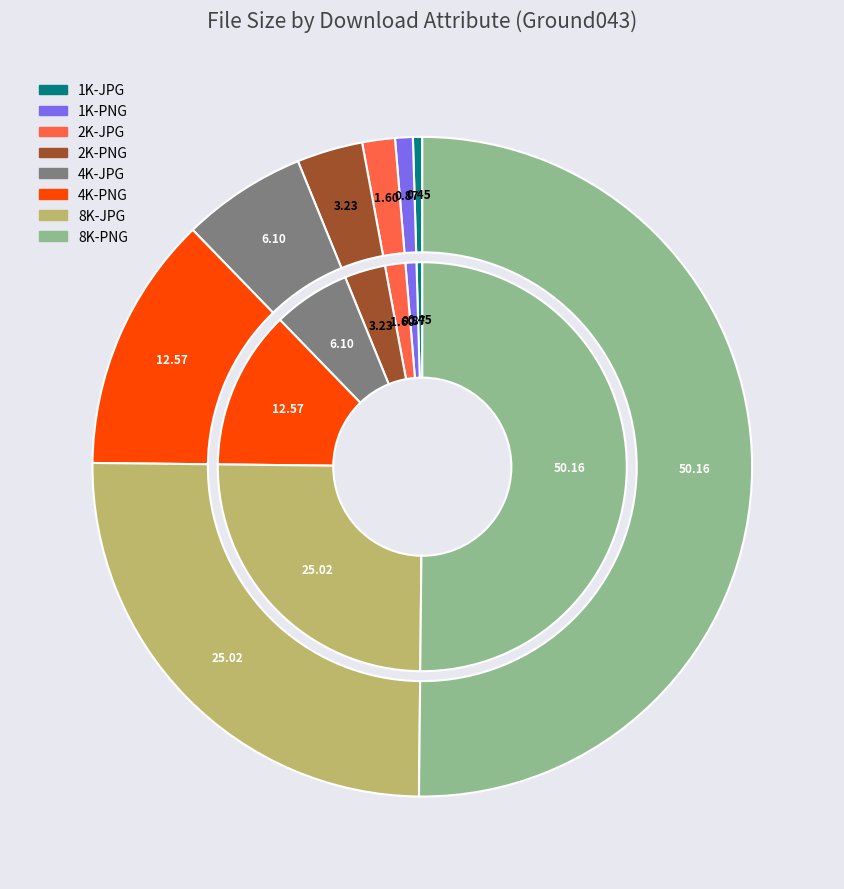

To the nearest percent, what is the difference between the 2K-PNG and 1K-JPG slice percentages?

3%